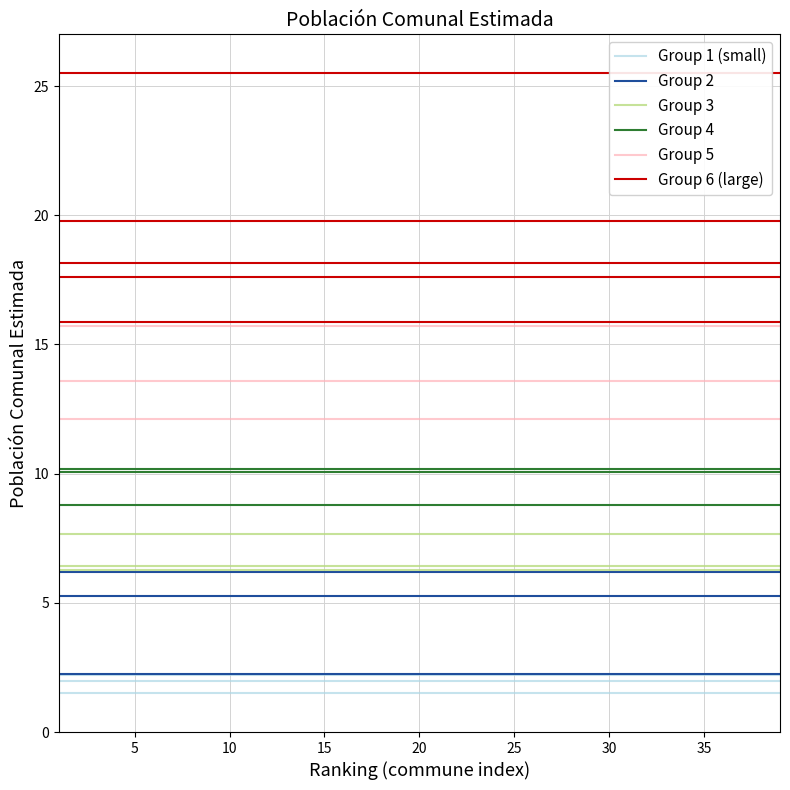

What is the maximum value shown in the chart?

15.9